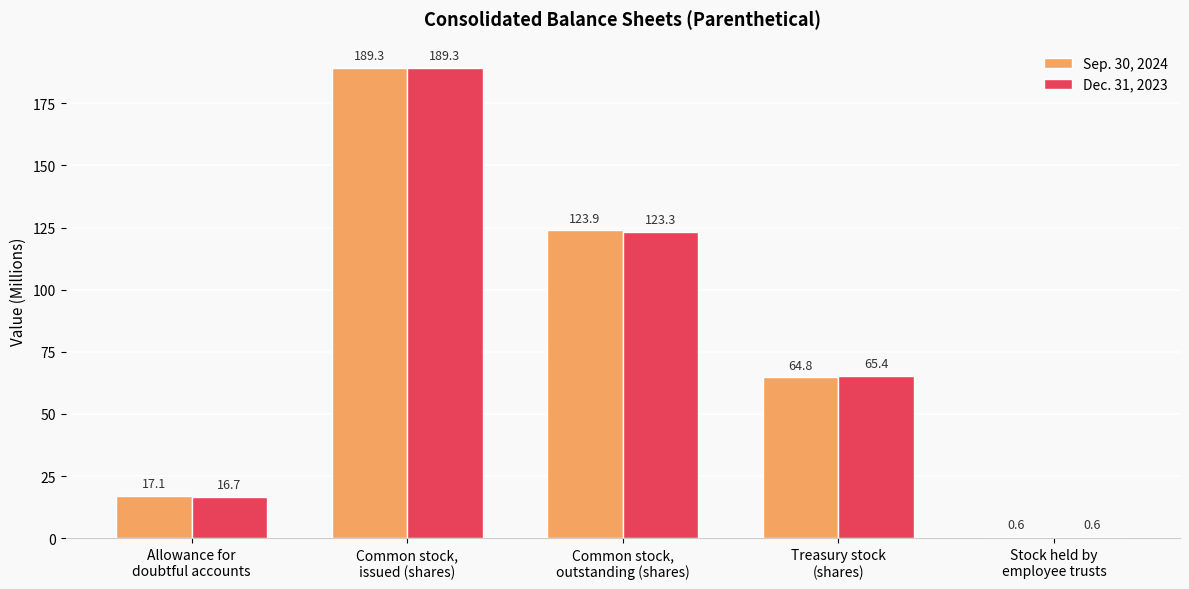

Where does the Dec. 31, 2023 series first go above 65?

Common stock,
issued (shares)